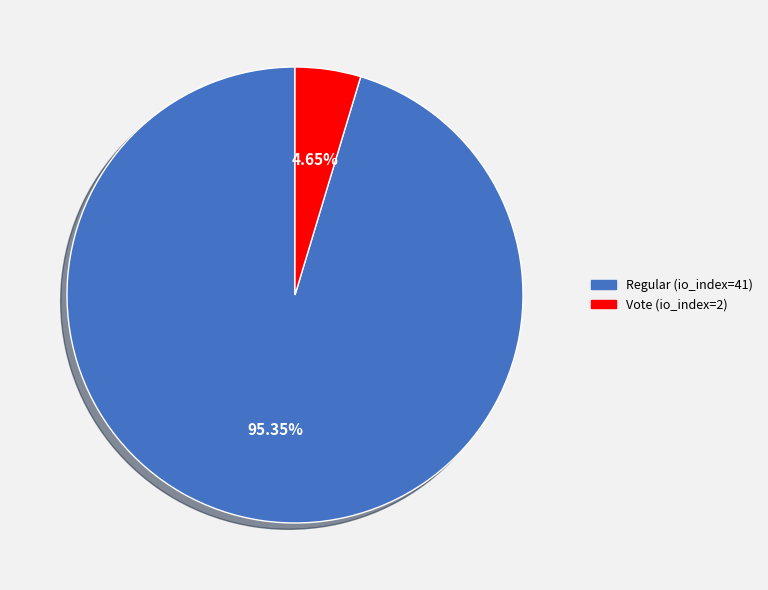

To the nearest percent, what portion does Vote (io_index=2) represent?

5%